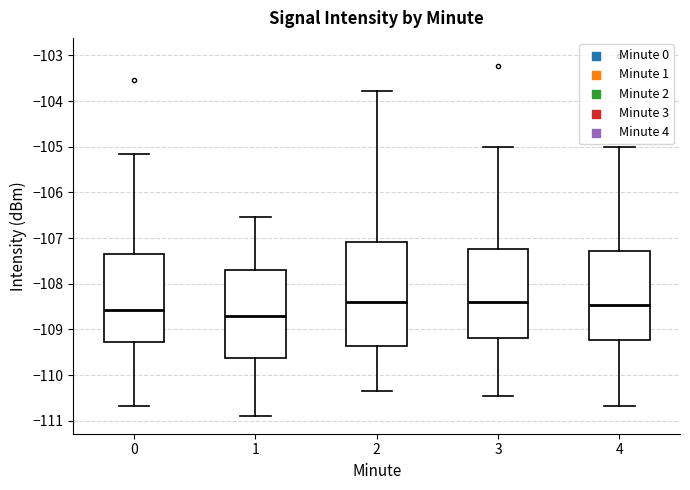

Comparing the boxes themselves (not the whiskers), which one is the tallest?

2